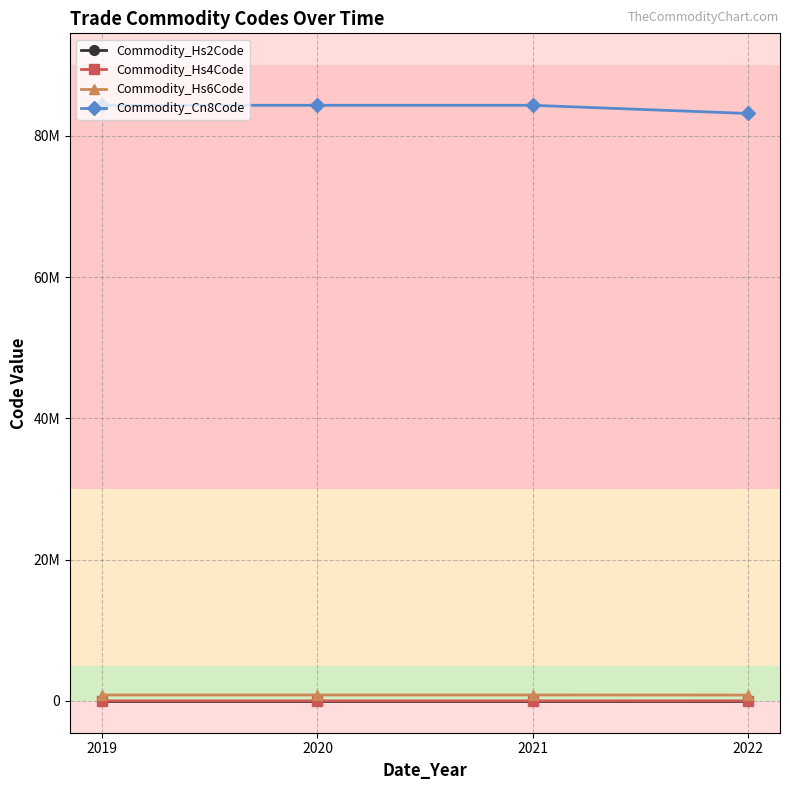

What are all the series names shown in the legend?

Commodity_Hs2Code, Commodity_Hs4Code, Commodity_Hs6Code, Commodity_Cn8Code